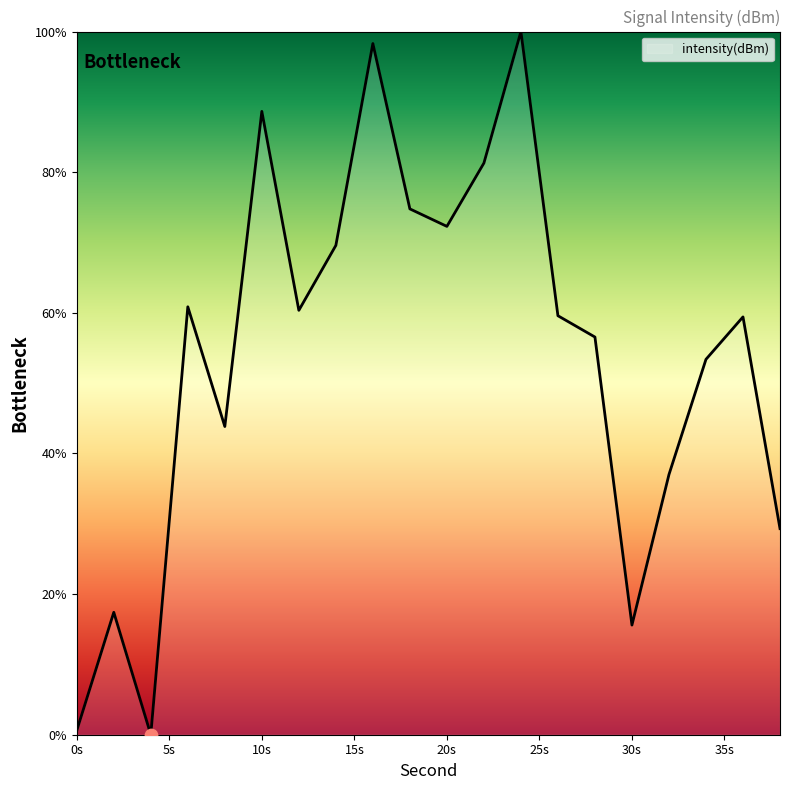

What is the greatest value displayed?

100.0